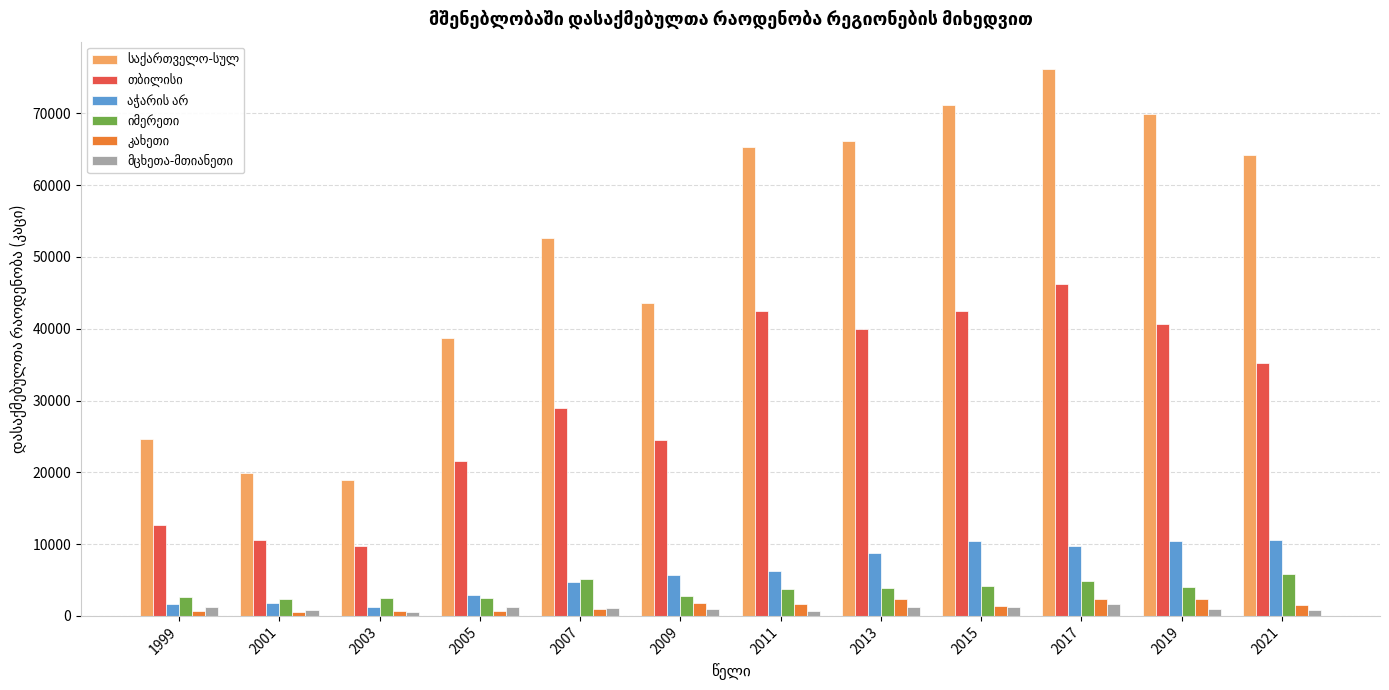

What is the maximum value shown in the chart?

76187